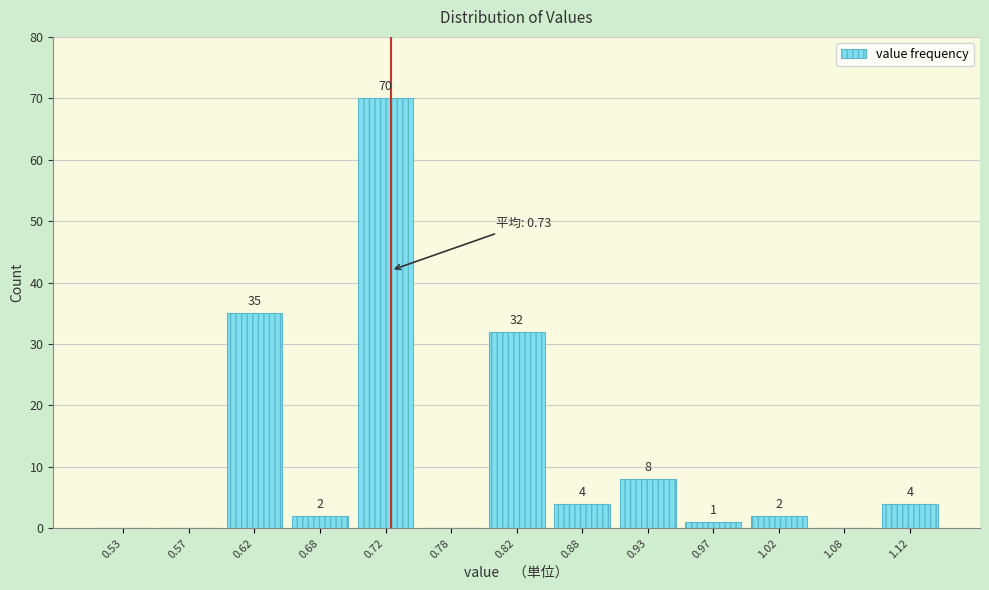

Over which range of the x-axis is the bar tallest?

0.70 to 0.75